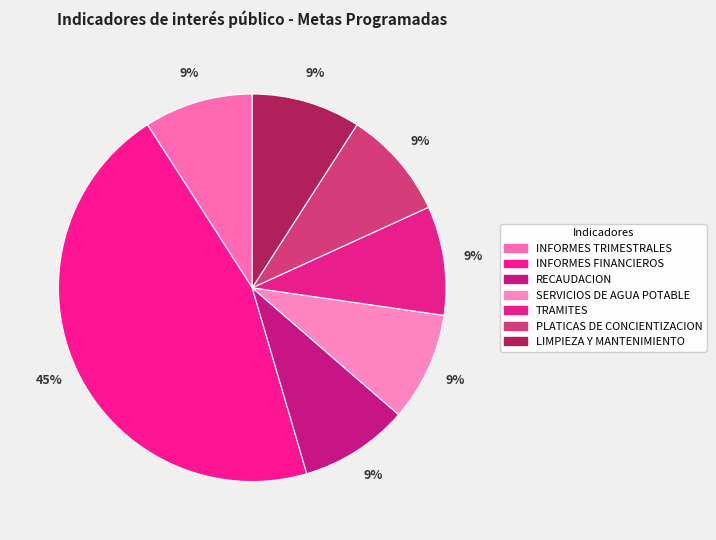

Which slice is the largest?

INFORMES FINANCIEROS